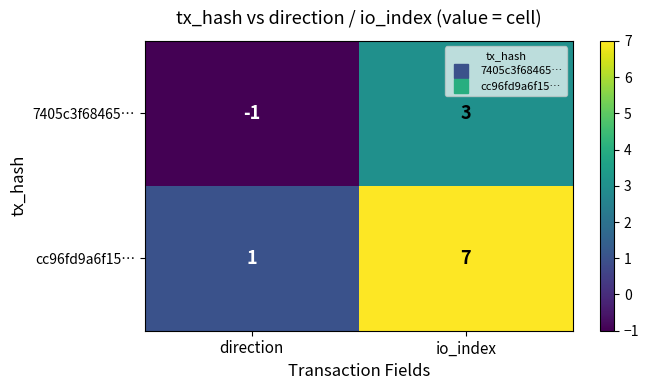

Which series has the largest total across all categories?

cc96fd9a6f15…